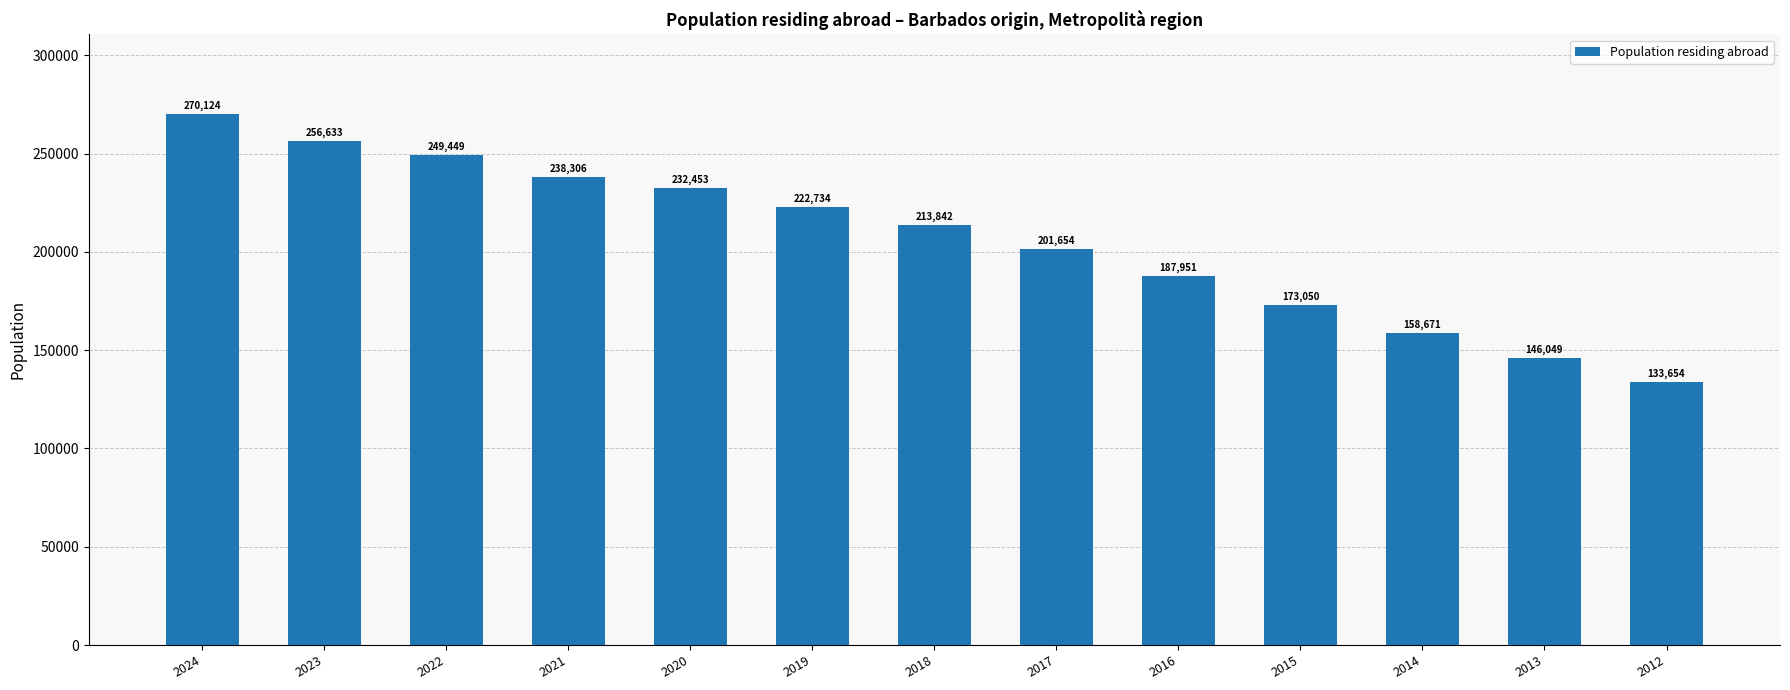

The value at 2024 is 441003. True or false?

False